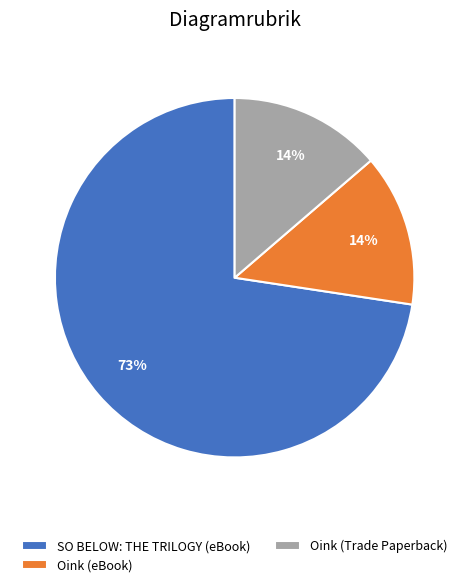

True or false: Oink (eBook) accounts for 14% of the total.

True